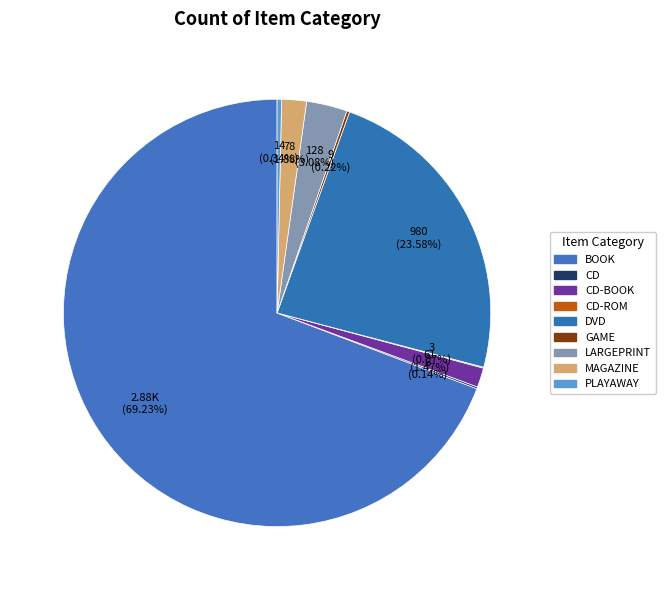

Which category has the biggest portion of the pie?

BOOK